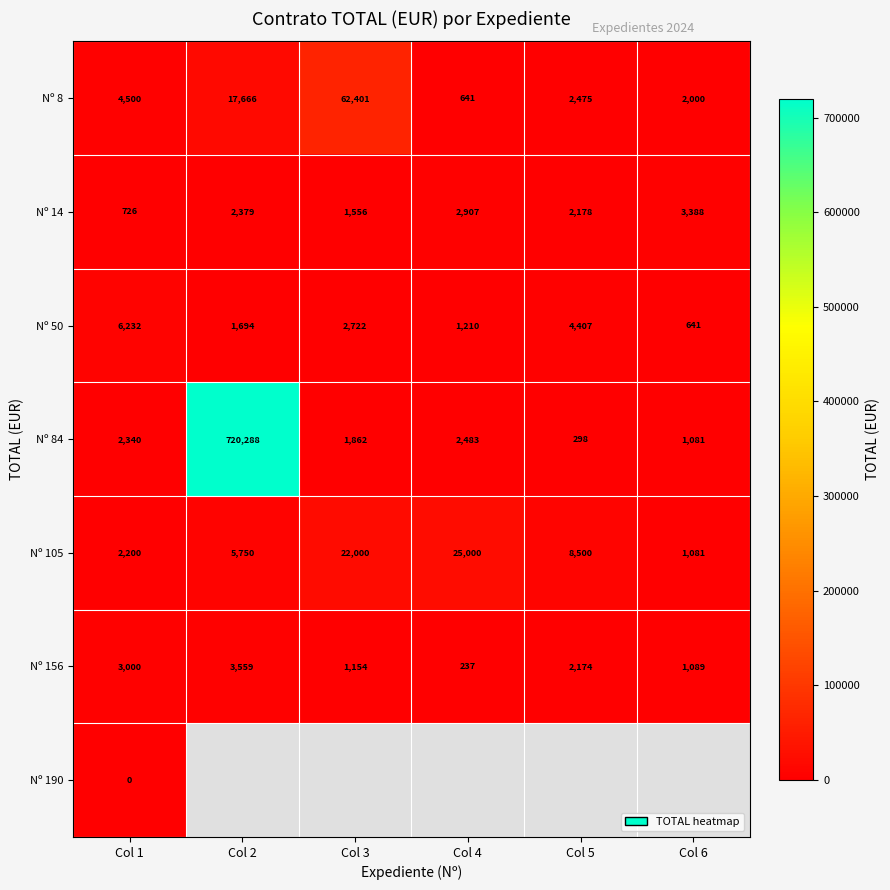

How many data points in Nº 156 are less than 2174?

3